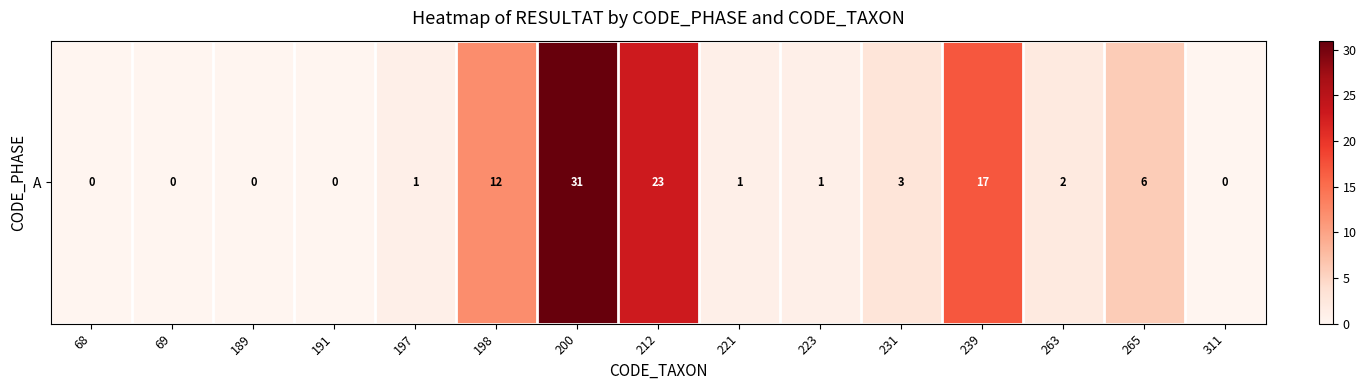

Read the value at 223.

1